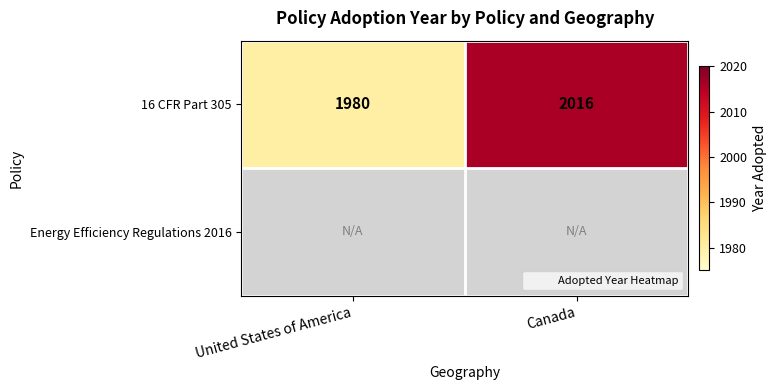

Count the number of data series in this chart.

2